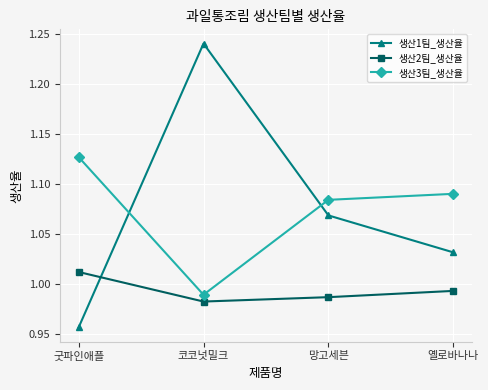

After their last crossing, which series has the higher values: 생산3팀_생산율 or 생산1팀_생산율?

생산3팀_생산율